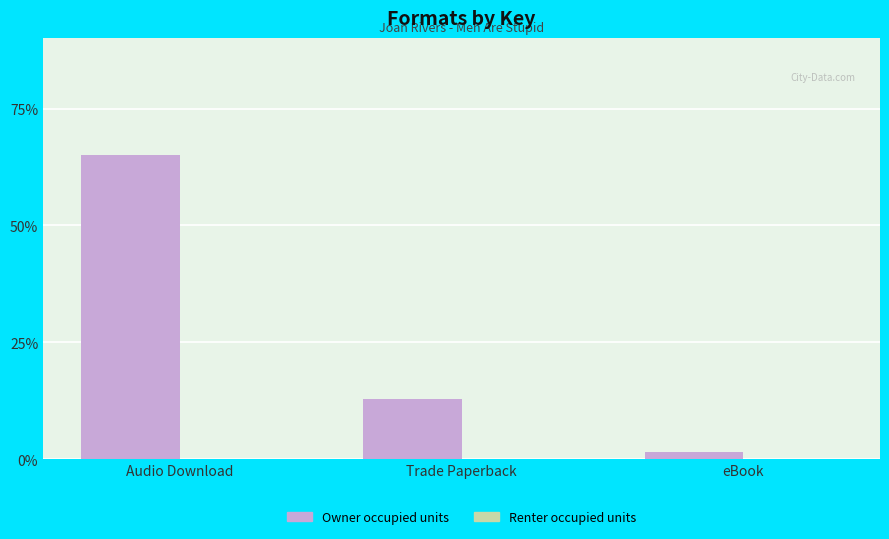

Reading left to right, list all the values displayed in this chart.

Audio Download=65.0	Trade Paperback=13.0	eBook=1.5